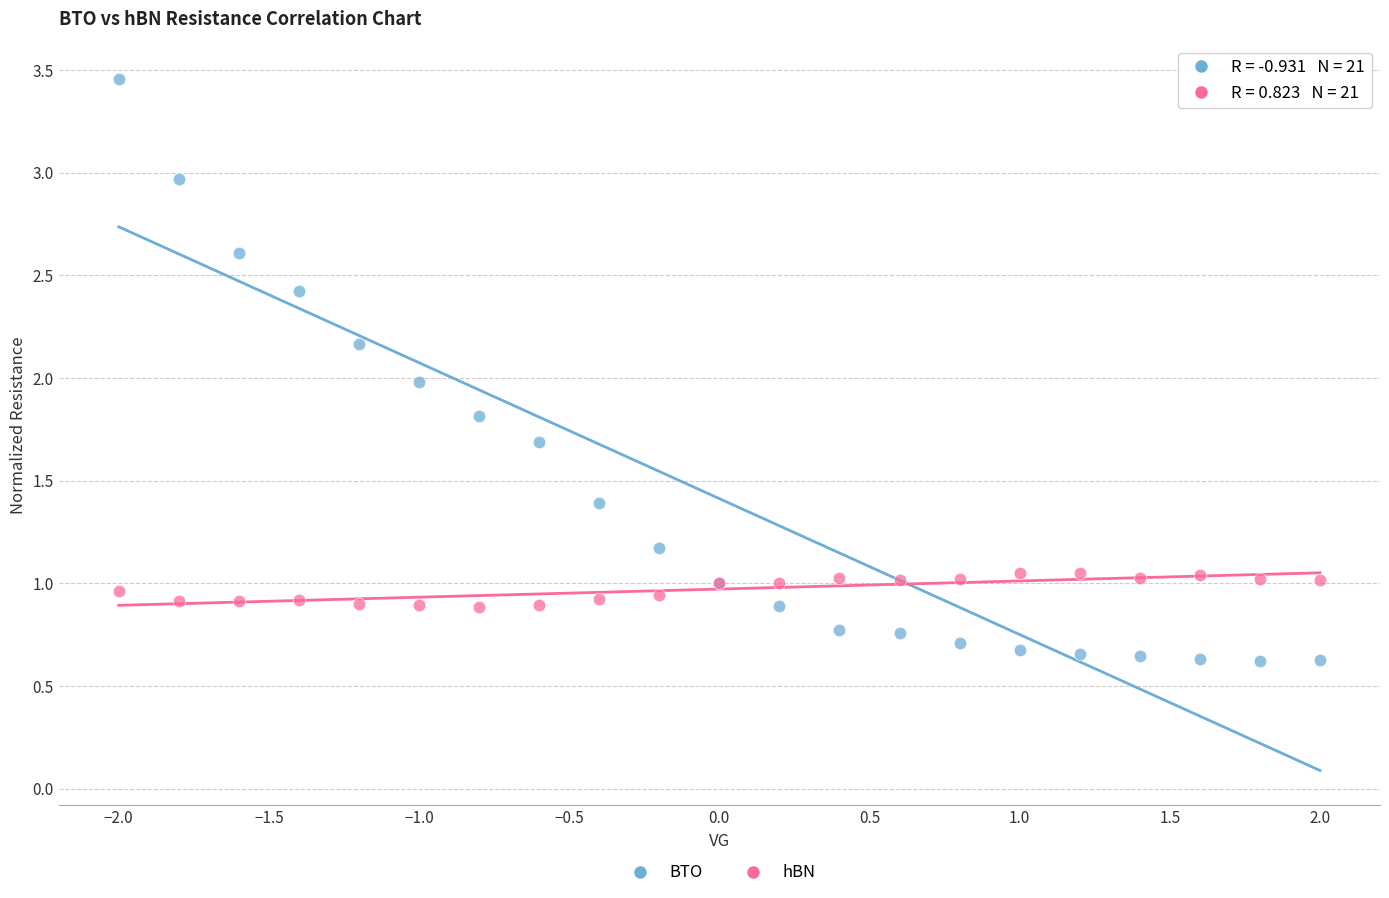

What are all the series names shown in the legend?

BTO, hBN